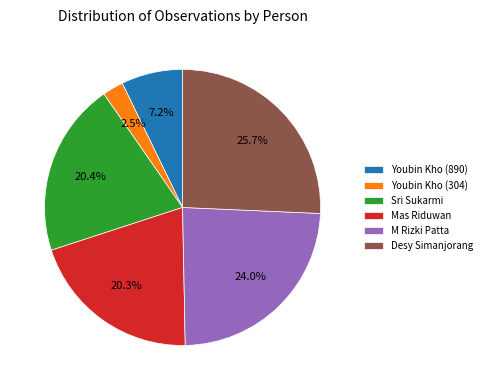

To the nearest percent, what is the difference between the largest and smallest slice percentages?

23%